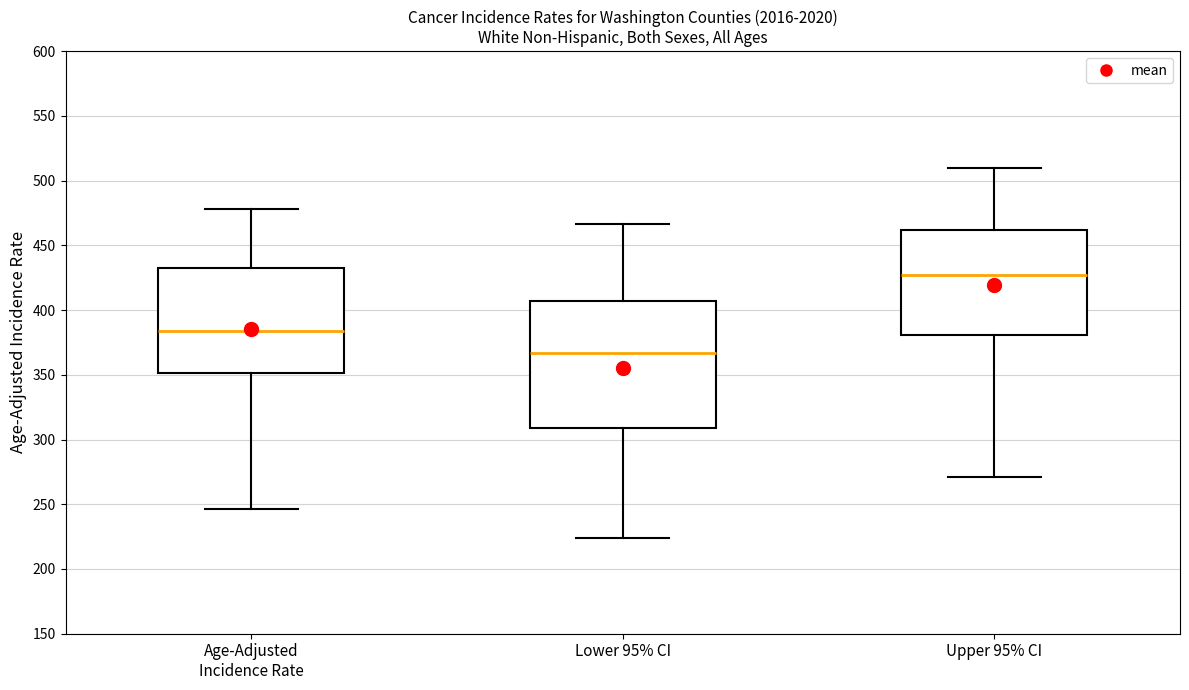

Reading left to right, read every box against the y-axis: the position of its median line, the range the box covers, and the ends of its whiskers. The values are not printed on the chart, so give them approximately, as read against the axis.

Age-Adjusted Incidence Rate: median 385, box 350 to 430, whiskers 245 to 480
Lower 95% CI: median 365, box 310 to 405, whiskers 225 to 465
Upper 95% CI: median 425, box 380 to 460, whiskers 270 to 510